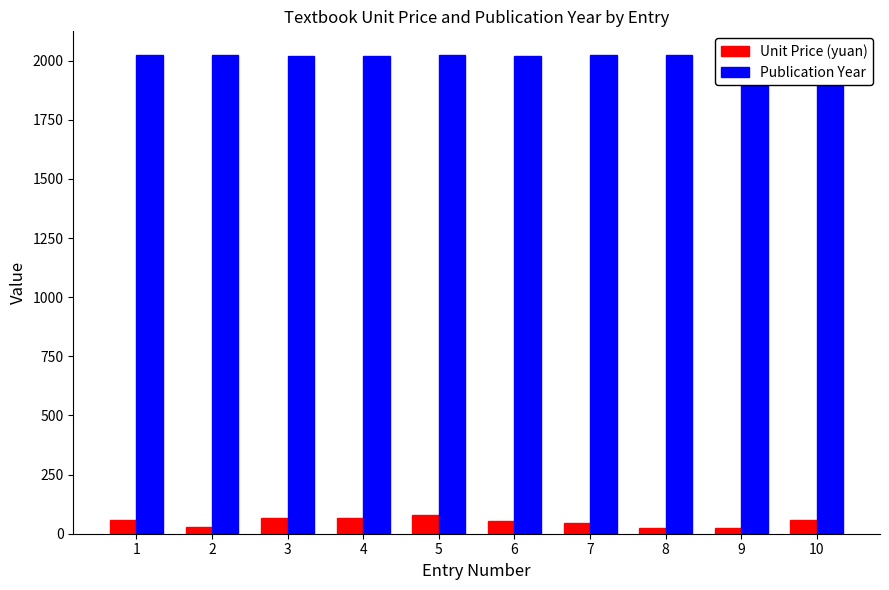

Which category has the lowest value in the Publication Year series?

3